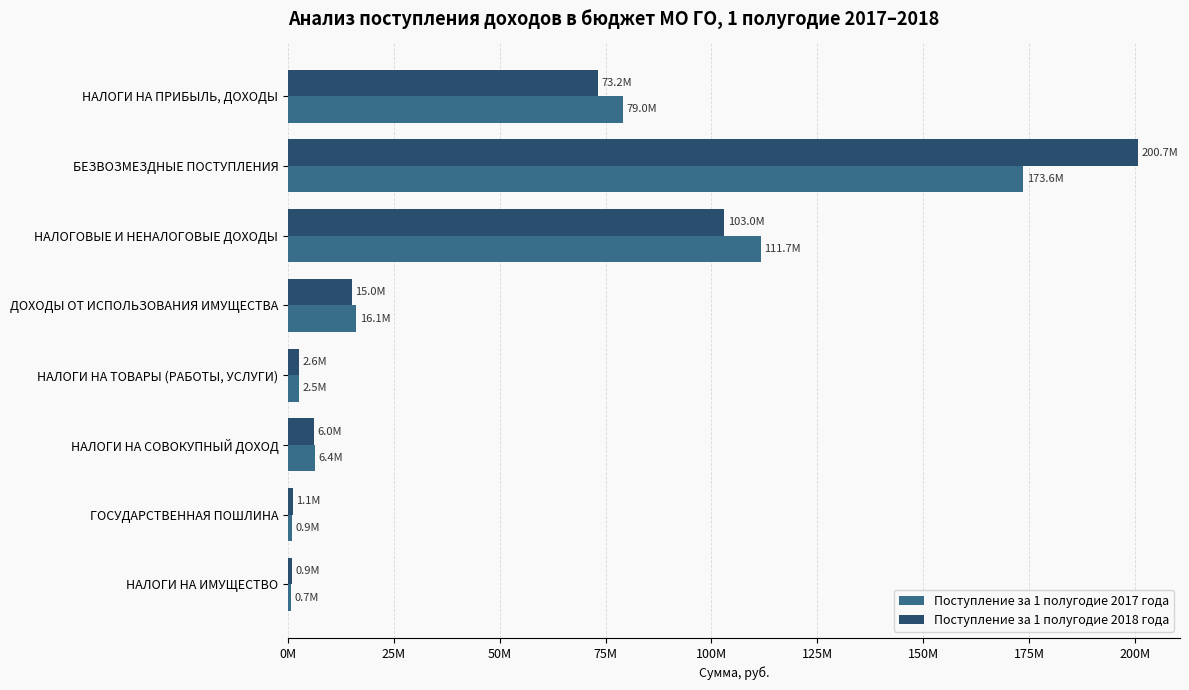

List the labels in order of Поступление за 1 полугодие 2018 года value, largest first.

БЕЗВОЗМЕЗДНЫЕ ПОСТУПЛЕНИЯ, НАЛОГОВЫЕ И НЕНАЛОГОВЫЕ ДОХОДЫ, НАЛОГИ НА ПРИБЫЛЬ, ДОХОДЫ, ДОХОДЫ ОТ ИСПОЛЬЗОВАНИЯ ИМУЩЕСТВА, НАЛОГИ НА СОВОКУПНЫЙ ДОХОД, НАЛОГИ НА ТОВАРЫ (РАБОТЫ, УСЛУГИ), ГОСУДАРСТВЕННАЯ ПОШЛИНА, НАЛОГИ НА ИМУЩЕСТВО